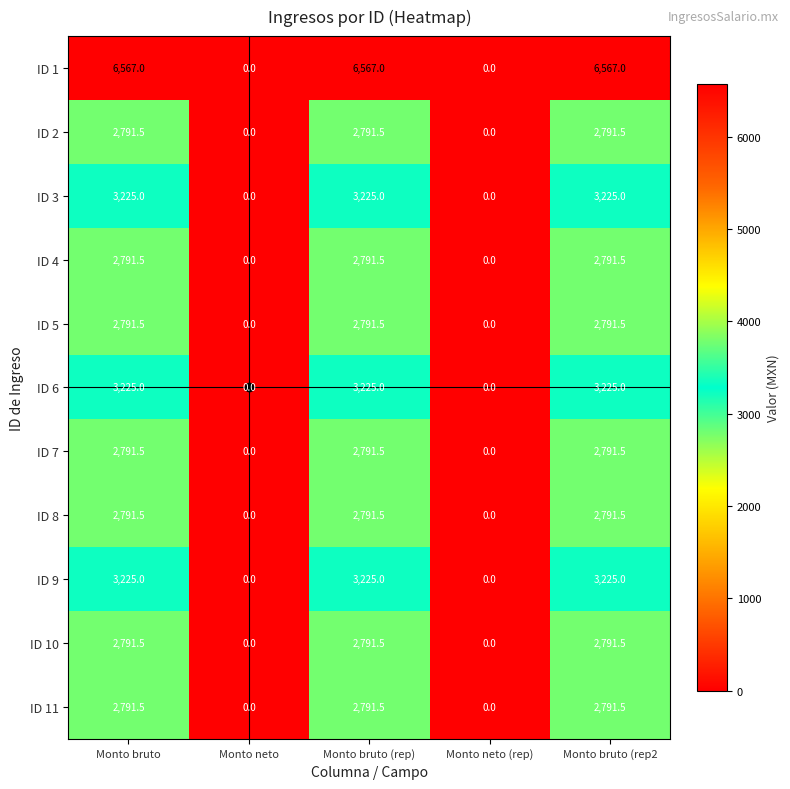

What is the difference between the maximum and second lowest values in the ID 5 series?

2791.5